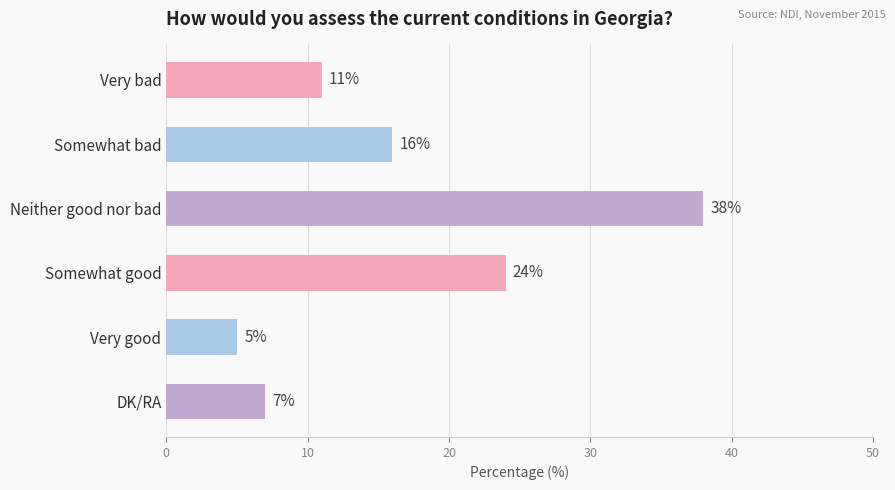

Which has a higher value, DK/RA or Somewhat bad?

Somewhat bad